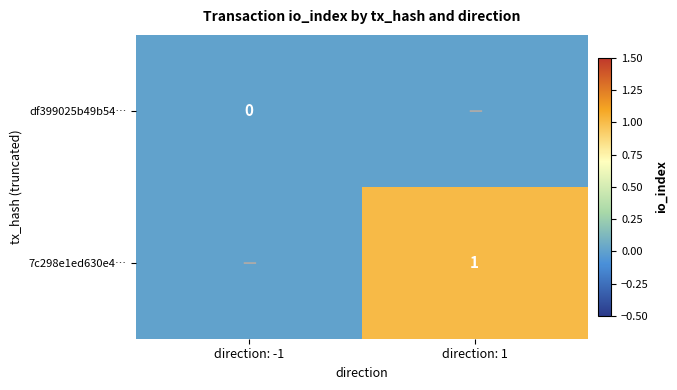

Is it true that 7c298e1ed630e4… equals 1 at direction: 1?

True